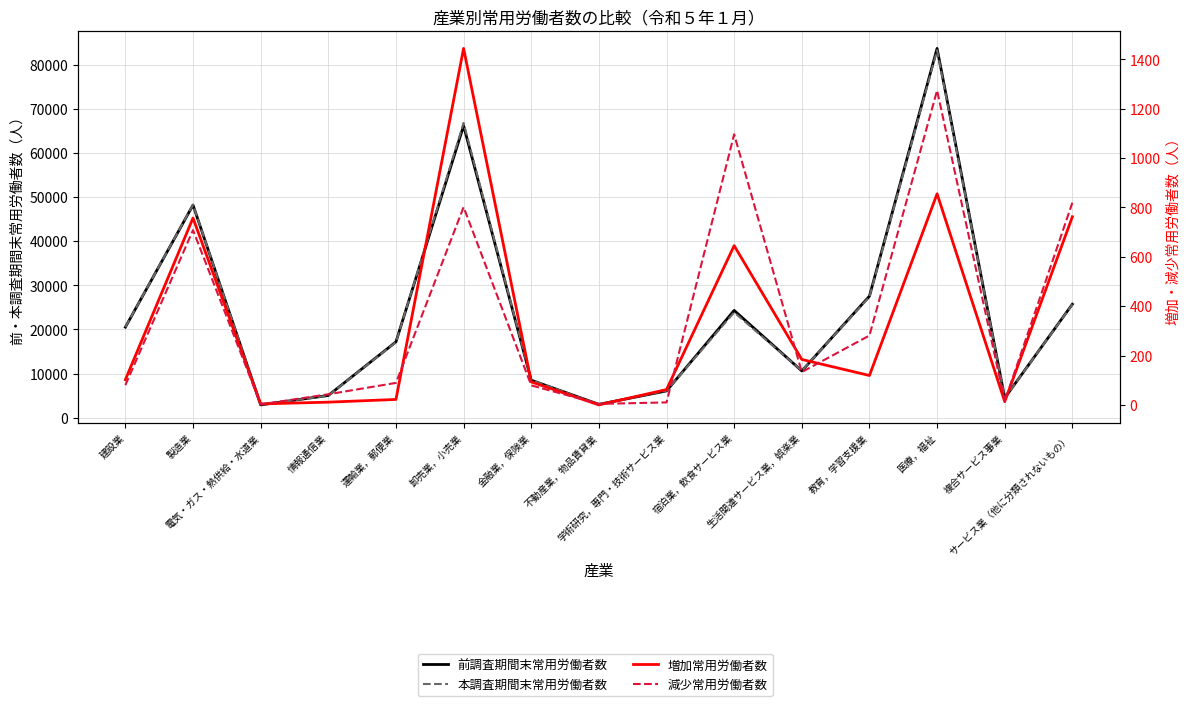

Reading left to right, extract all data points from this chart.

前調査期間末常用労働者数: 20517	48185	2909	5036	17185	66146	8501	3030	6072	24309	10598	27546	83672	4473	25715
本調査期間末常用労働者数: 20539	48234	2911	5004	17118	66789	8515	3026	6124	23858	10649	27384	83253	4471	25658
増加常用労働者数: 102	757	4	11	22	1444	93	0	62	645	184	119	855	13	762
減少常用労働者数: 80	708	2	43	89	801	79	4	10	1096	133	281	1274	15	819